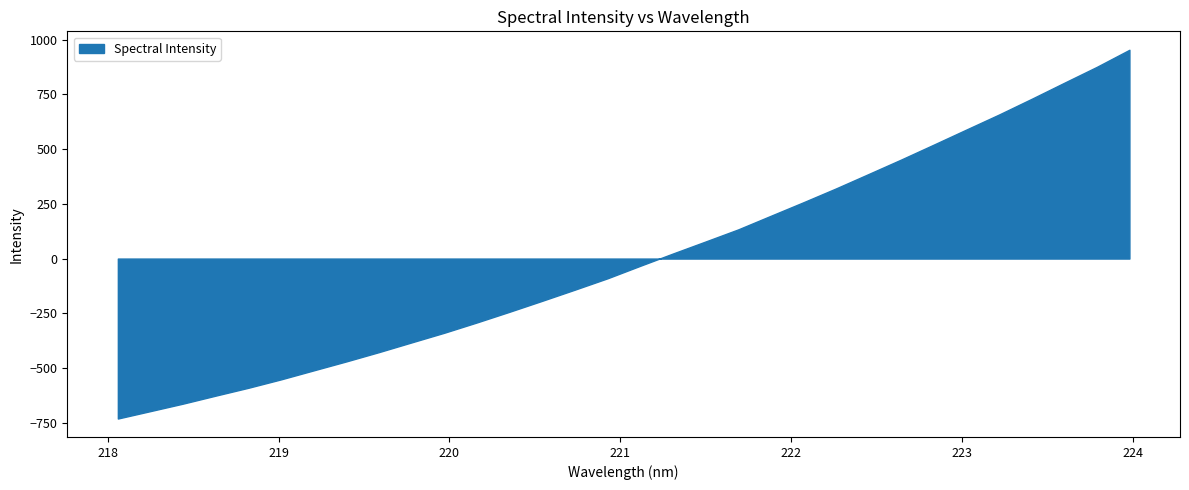

What is the minimum value shown in the chart?

-730.5